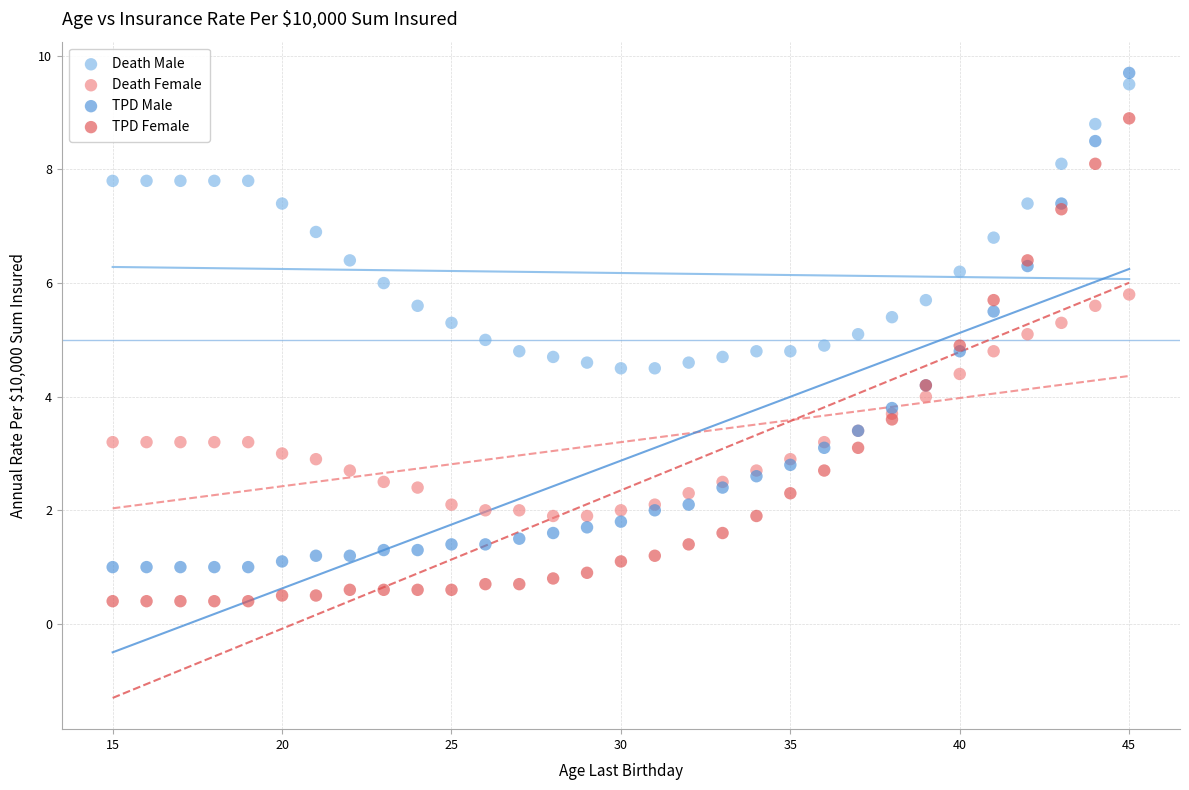

What are all the series names shown in the legend?

Death Male, Death Female, TPD Male, TPD Female